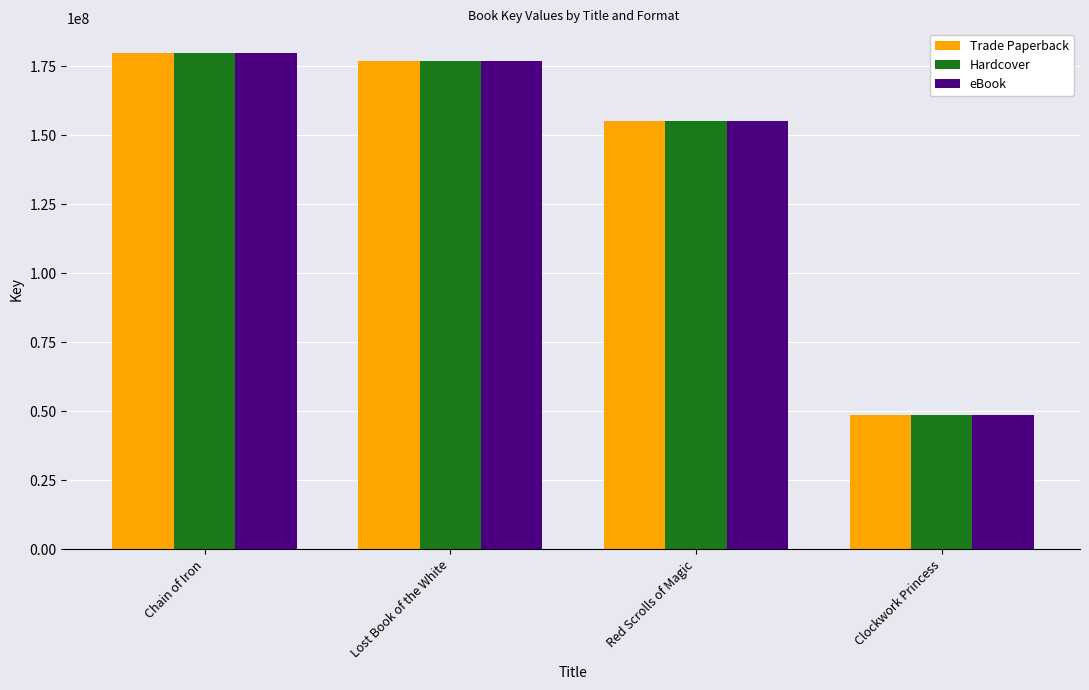

Does the chart contain stacked bars?

No